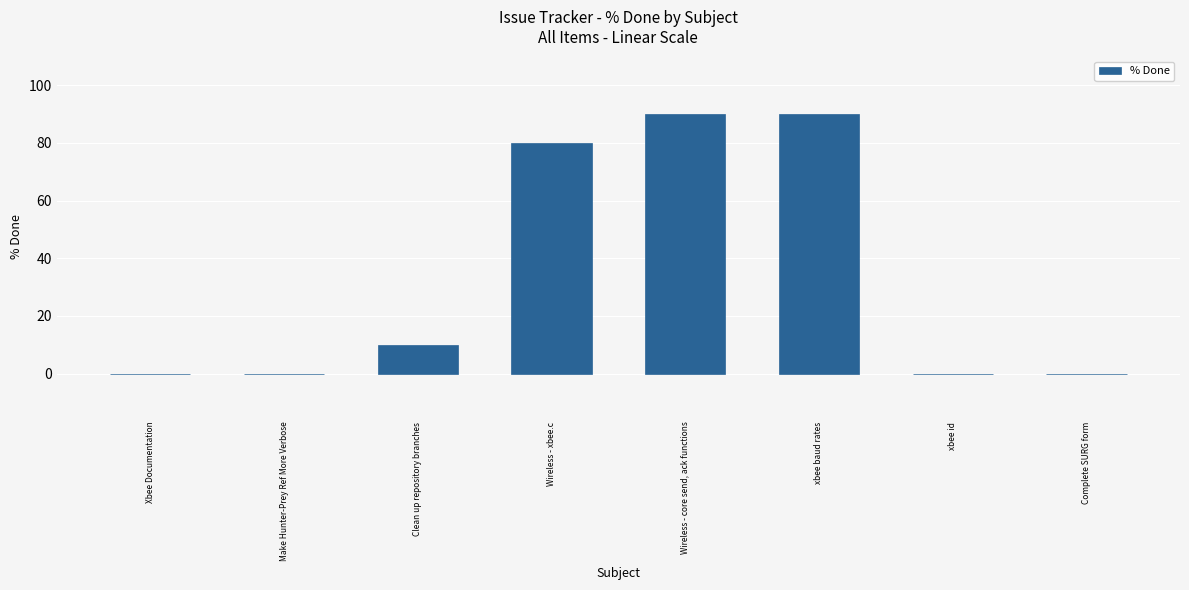

The value at xbee id is 0. True or false?

True